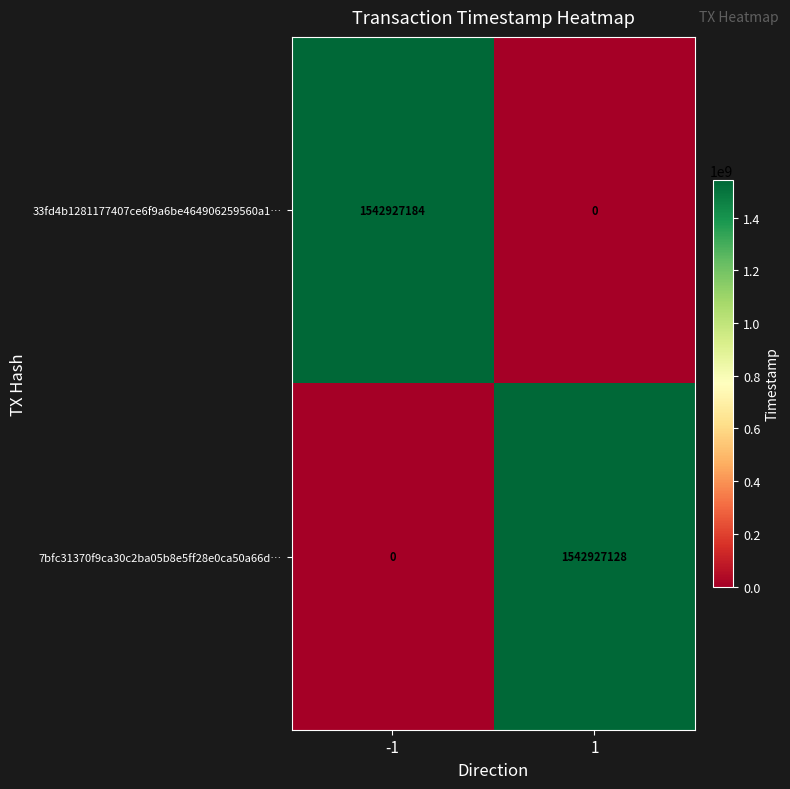

Rank the series by their average value, from lowest to highest.

7bfc31370f9ca30c2ba05b8e5ff28e0ca50a66d…, 33fd4b1281177407ce6f9a6be464906259560a1…